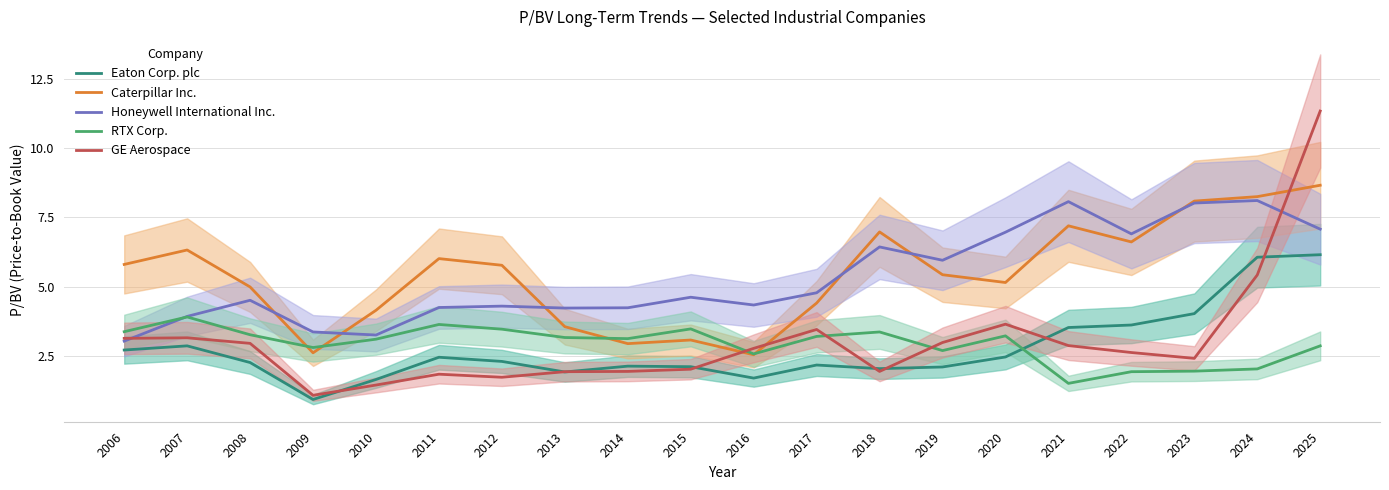

In Honeywell International Inc., how many points are higher than both neighbors (excluding endpoints)?

6